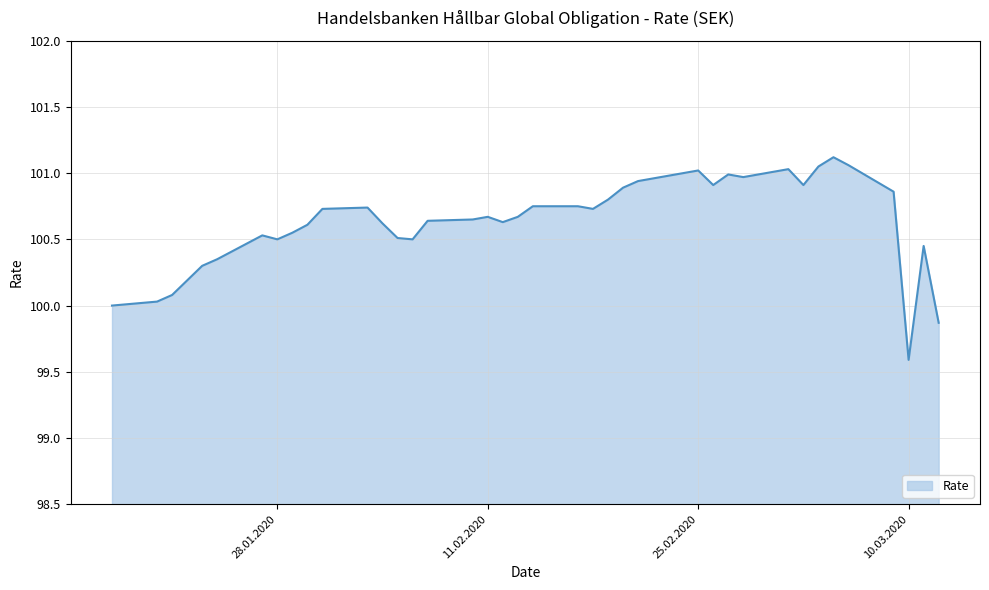

What is the difference between the maximum and minimum values?

1.5